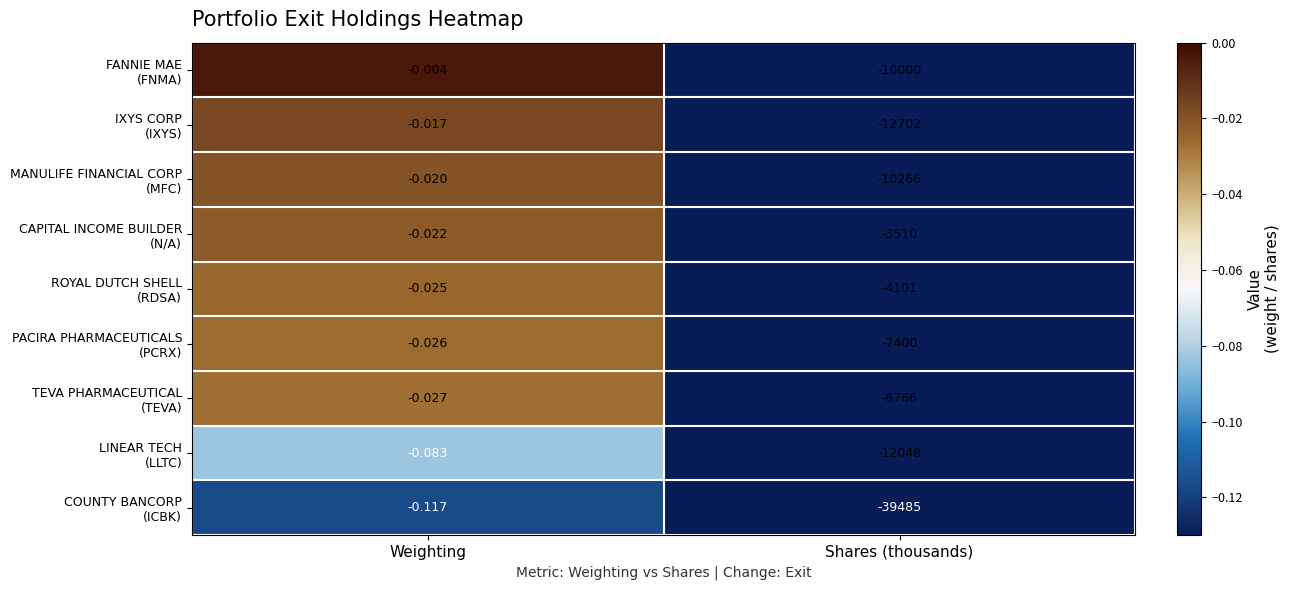

Which label corresponds to the largest value in the chart?

Weighting